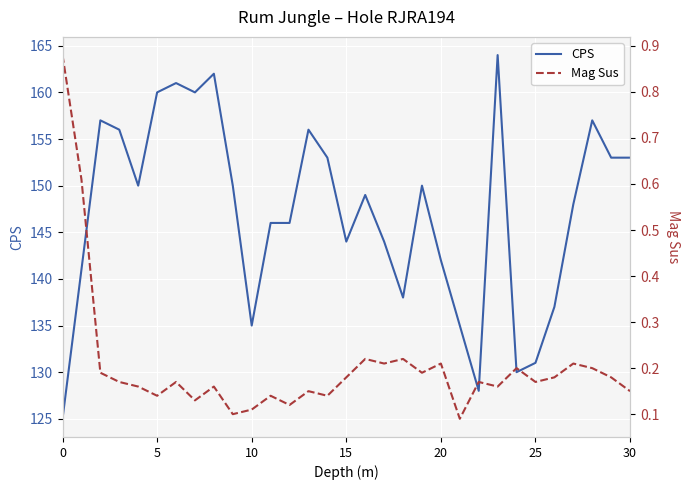

What is the highest value of the CPS series?

164